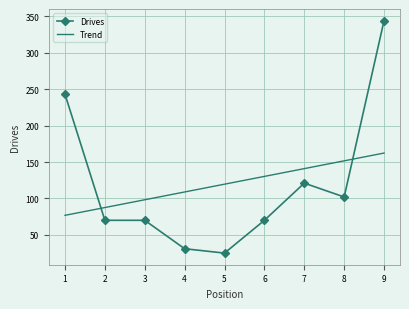

Read the Trend value at 3.

98.2